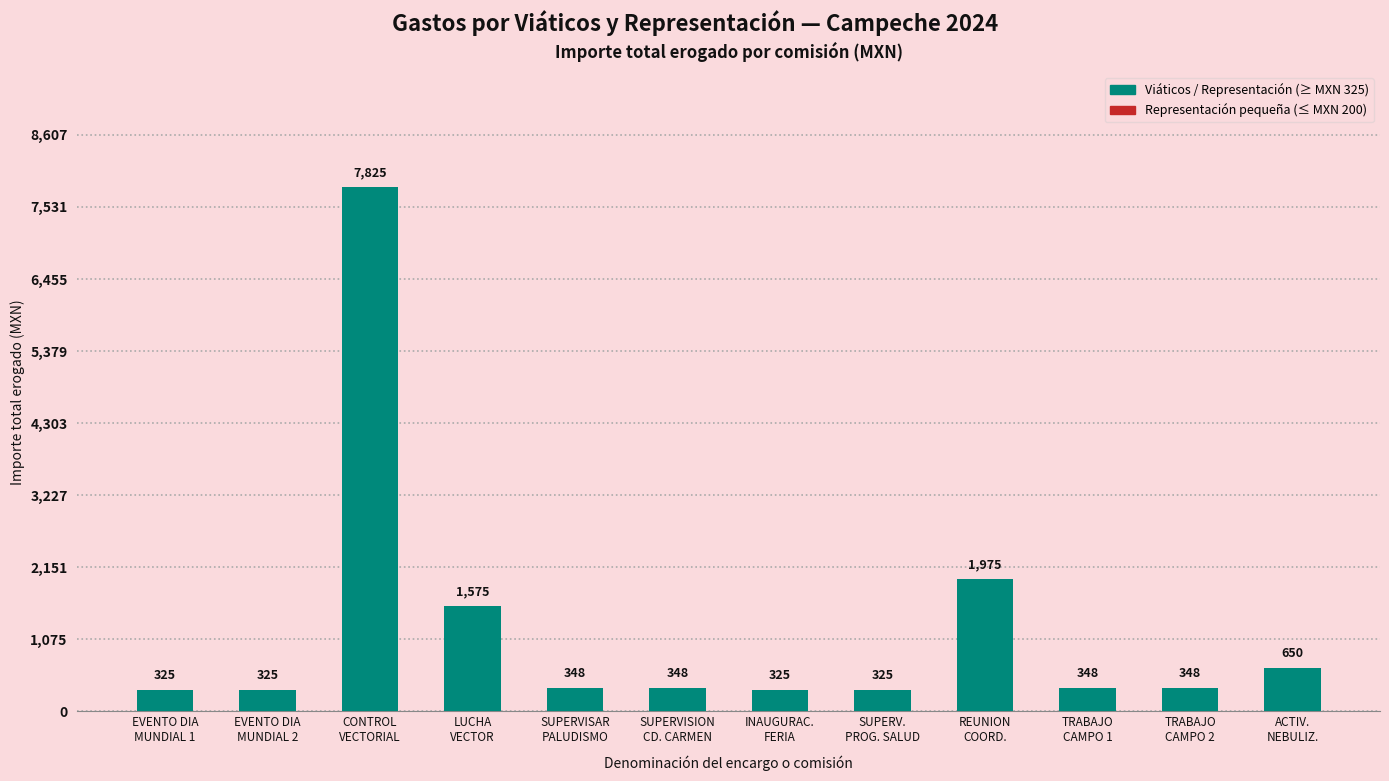

Which has a higher value, SUPERVISAR
PALUDISMO or LUCHA
VECTOR?

LUCHA
VECTOR